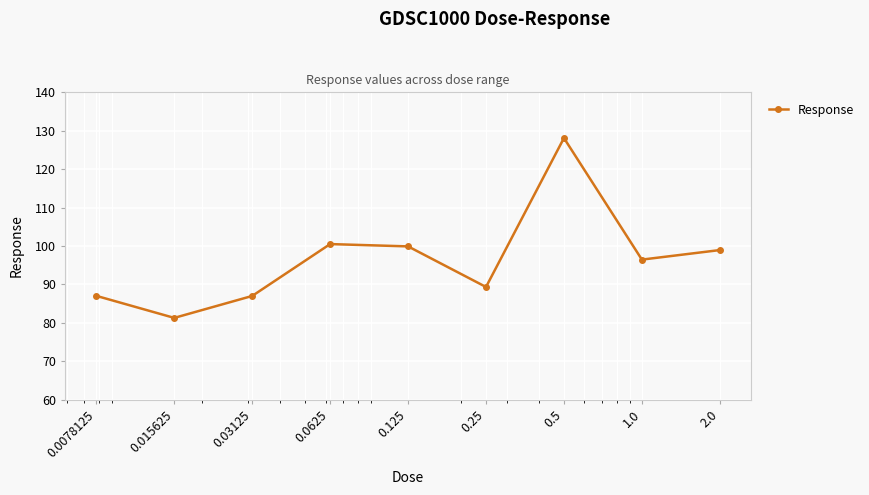

What is the maximum value shown in the chart?

128.1